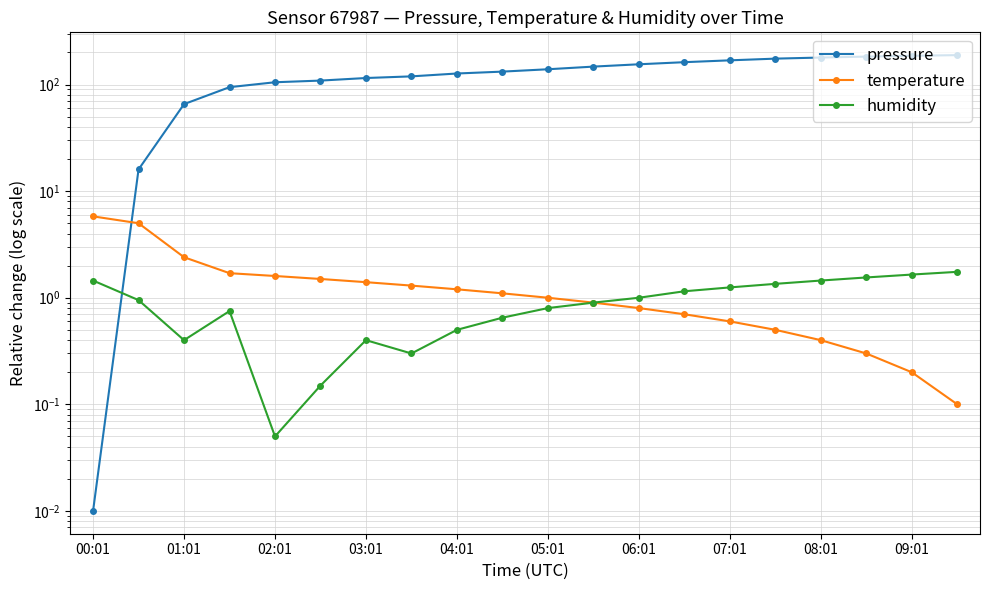

After their last crossing, which series has the higher values: temperature or pressure?

pressure